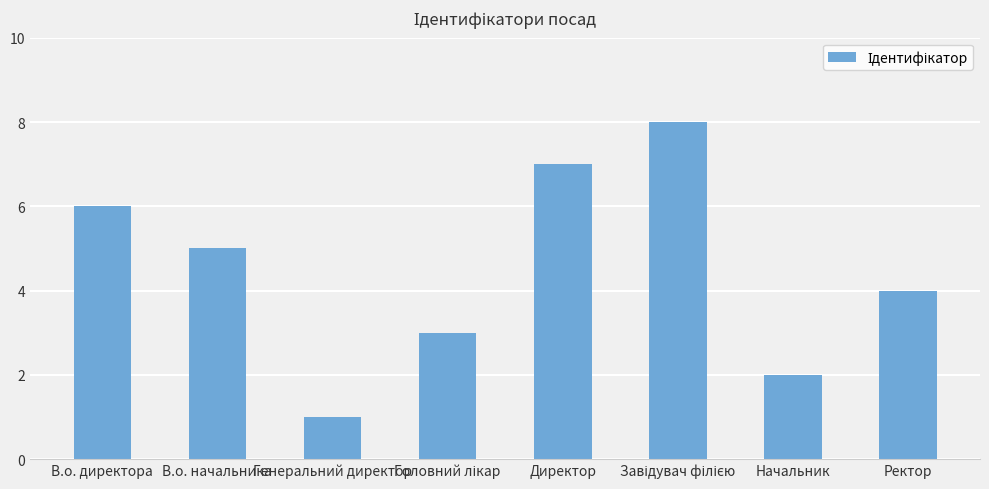

What is the sum of all values?

36